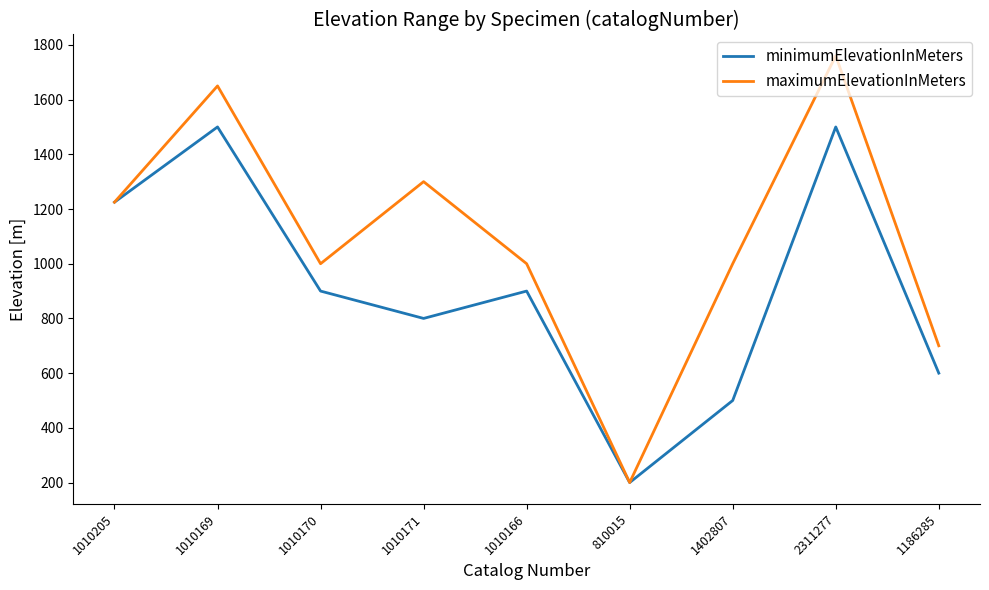

Which series changed the most between 1010170 and 1010171?

maximumElevationInMeters